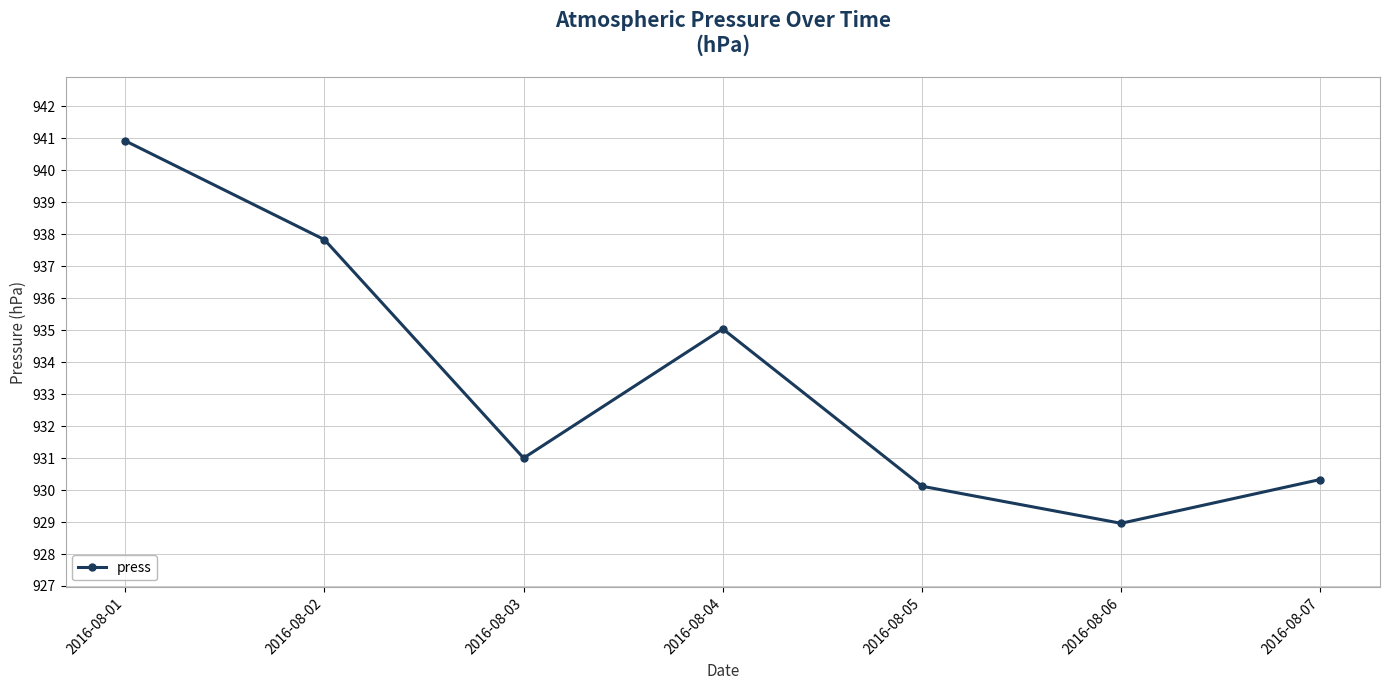

Rank the categories by value from lowest to highest.

2016-08-06, 2016-08-05, 2016-08-07, 2016-08-03, 2016-08-04, 2016-08-02, 2016-08-01